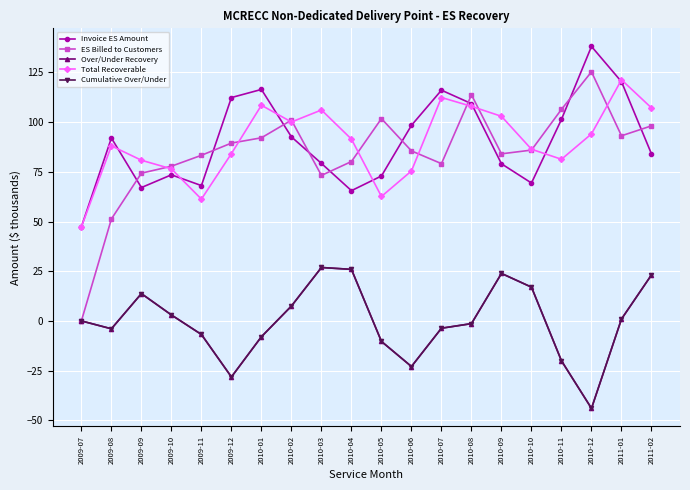

Is this an area chart (filled region under the line)?

No